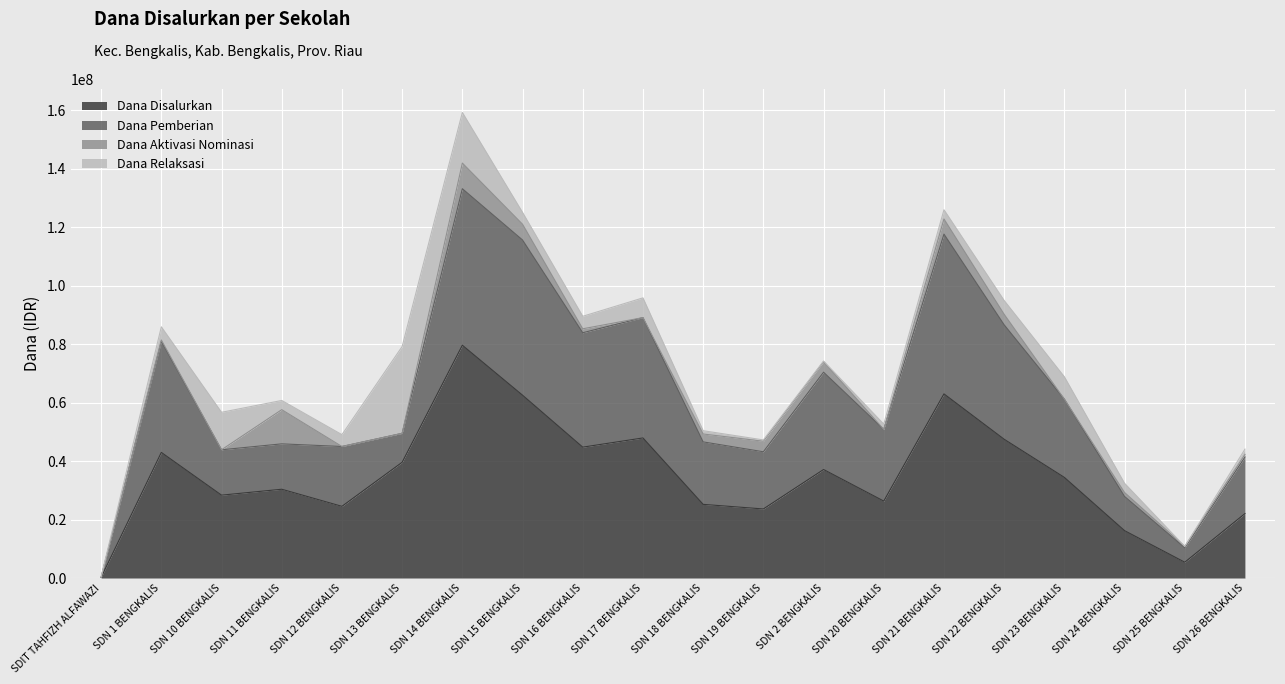

What is the average value of the Dana Disalurkan series?

35088750